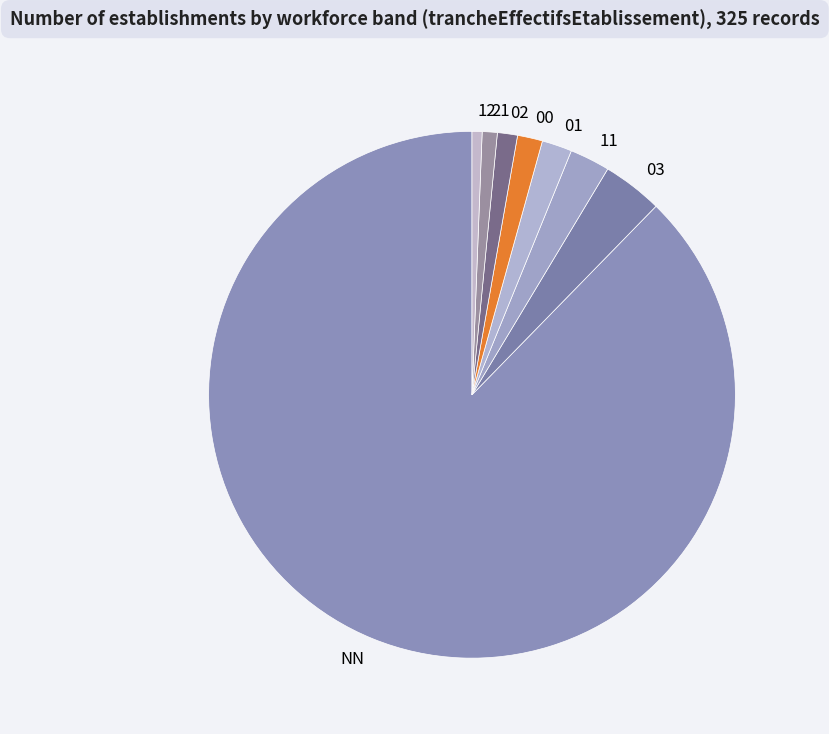

What is the ratio of the value at 21 to the value at 00?

0.6